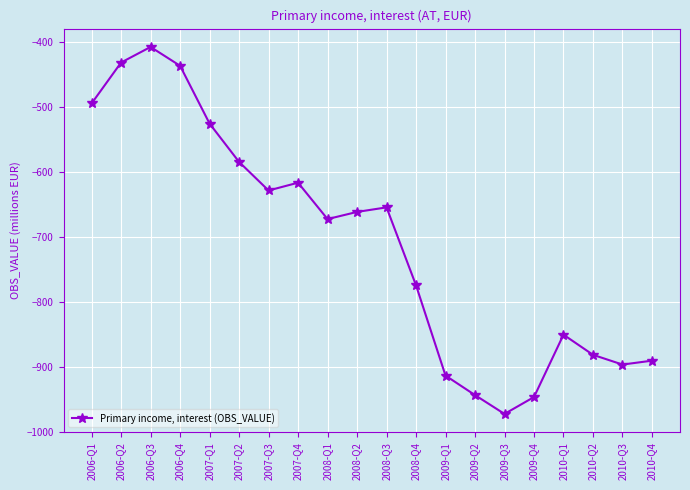

What is the maximum value shown in the chart?

-407